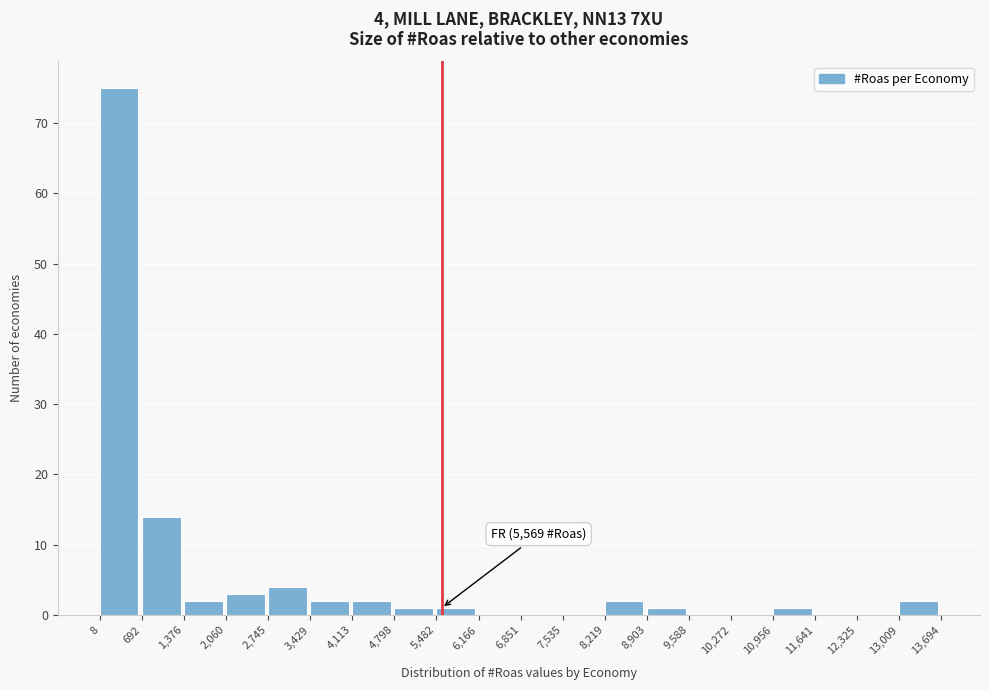

Over which range of the x-axis is the bar tallest?

8 to 692